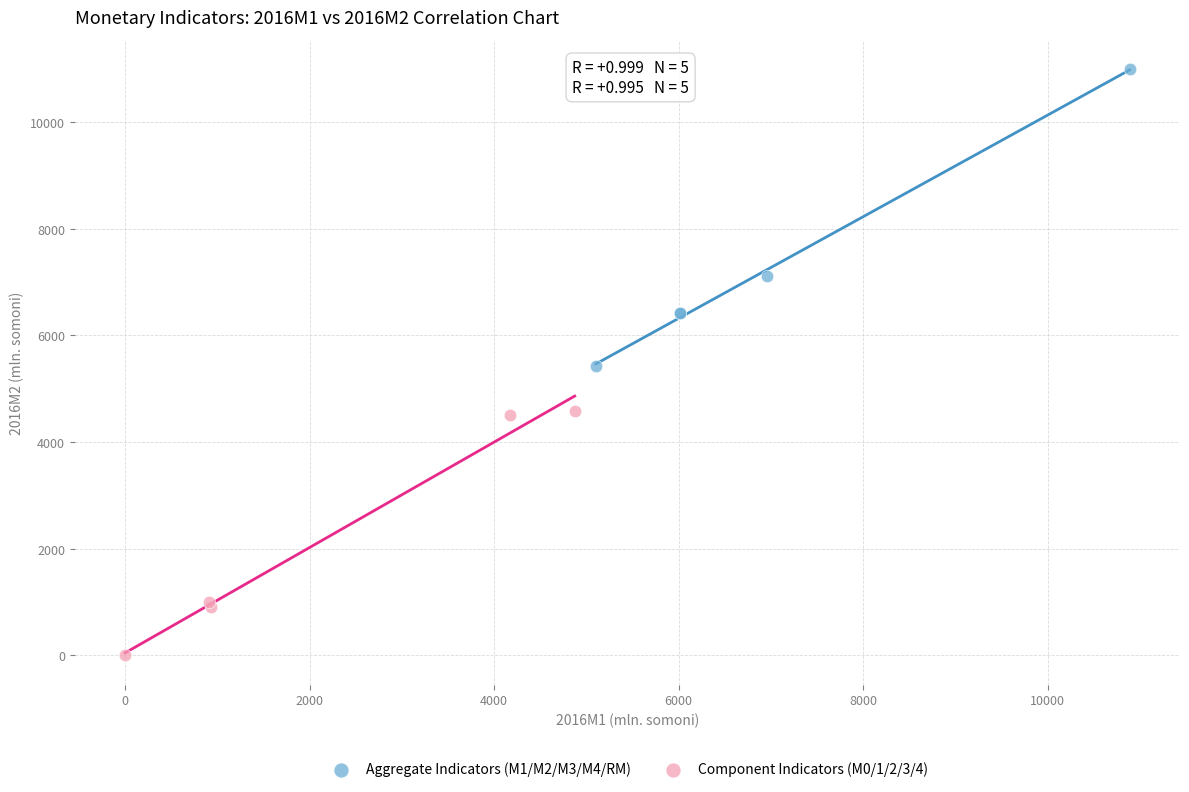

Which series contains the lowest Y value?

Component Indicators (M0/1/2/3/4)